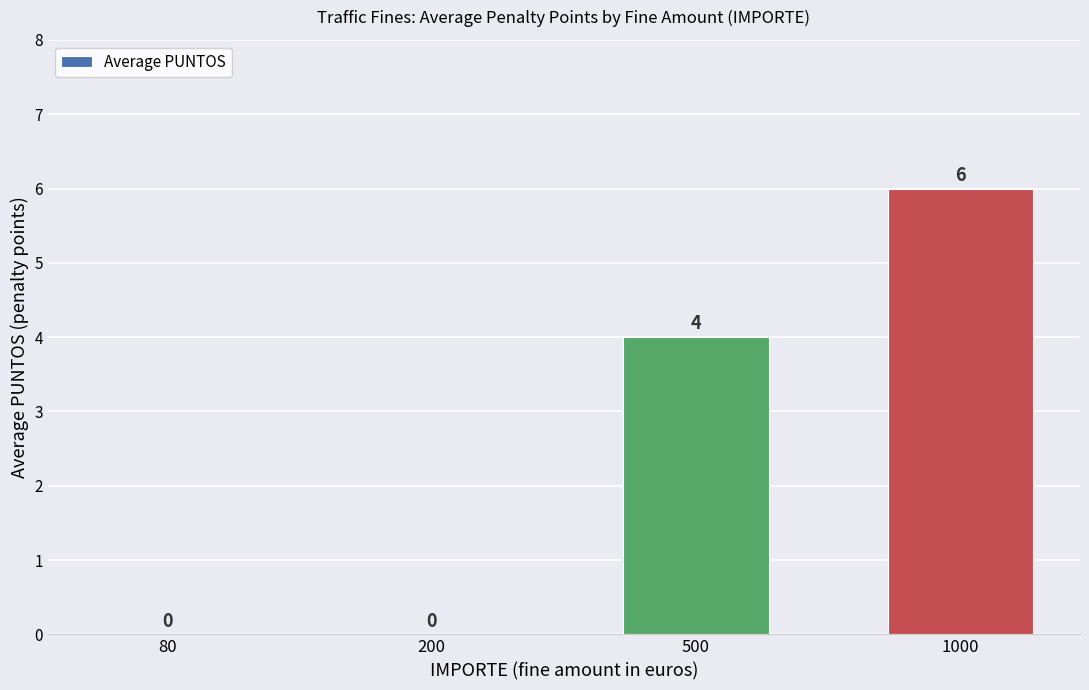

What is the sum of all values?

10